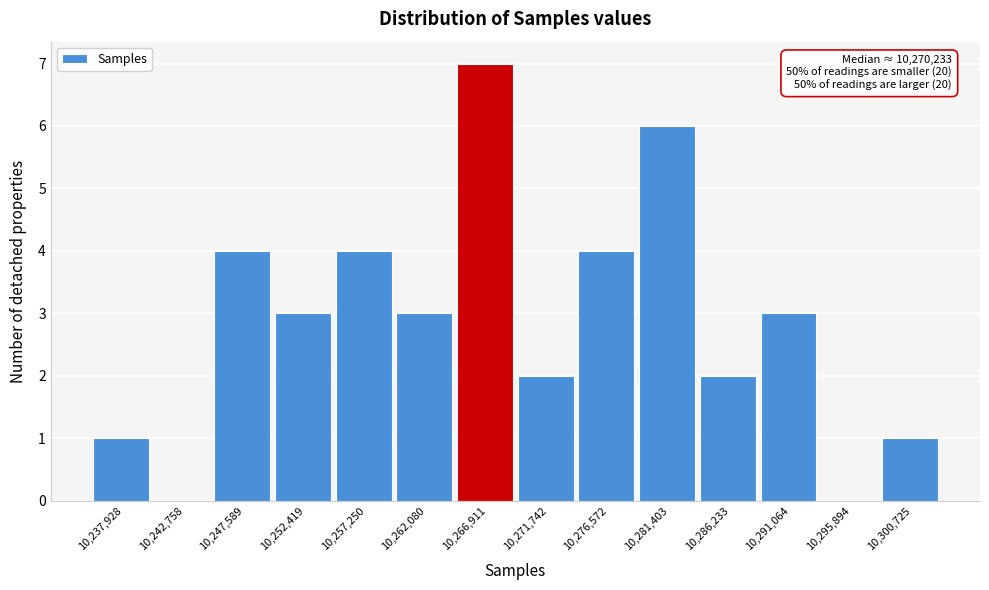

Reading left to right, what are all the values shown in this chart?

10,237,928=1	10,242,758=0	10,247,589=4	10,252,419=3	10,257,250=4	10,262,080=3	10,266,911=7	10,271,742=2	10,276,572=4	10,281,403=6	10,286,233=2	10,291,064=3	10,295,894=0	10,300,725=1